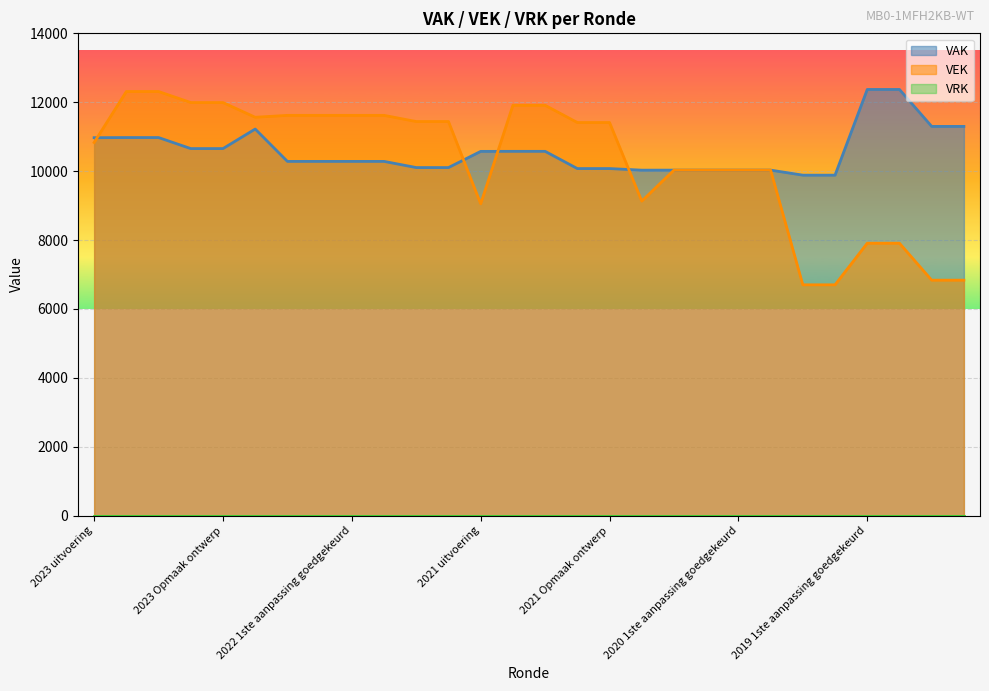

What is the label of the 18th point from the right?

2022 Opmaak goedgekeurd